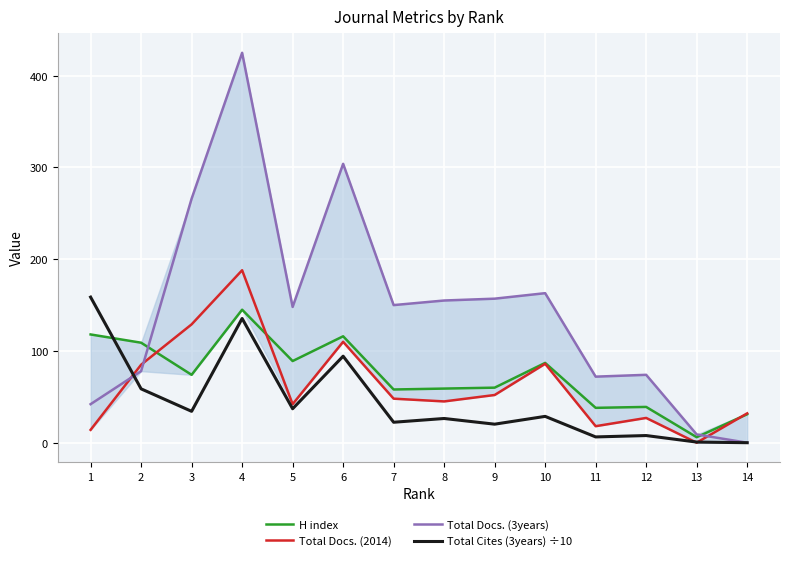

The H index series shows 38.0 at 11. True or false?

True